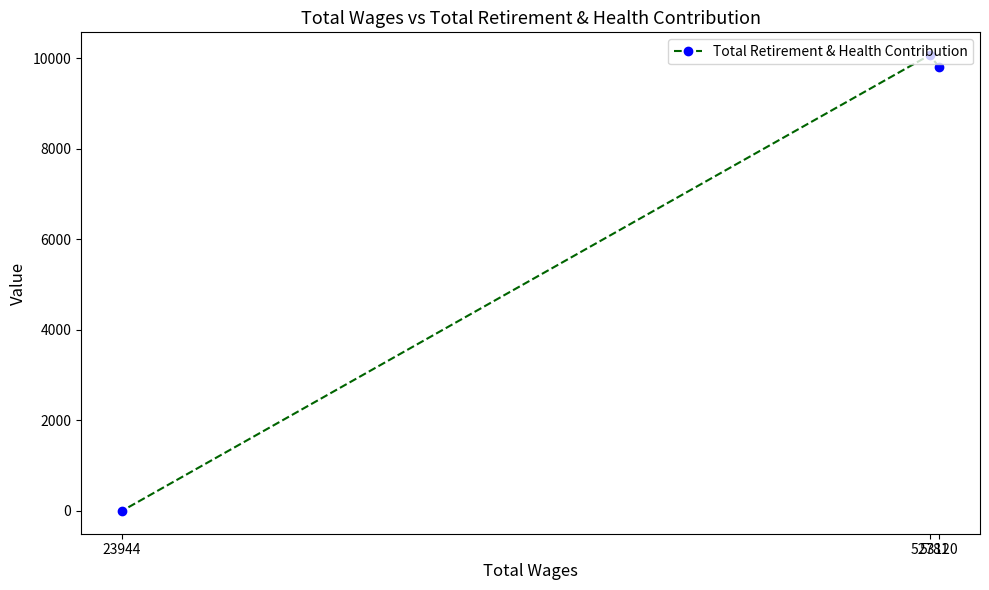

Reading left to right, what are all the values shown in this chart?

23944=0	52781=10071	53120=9809